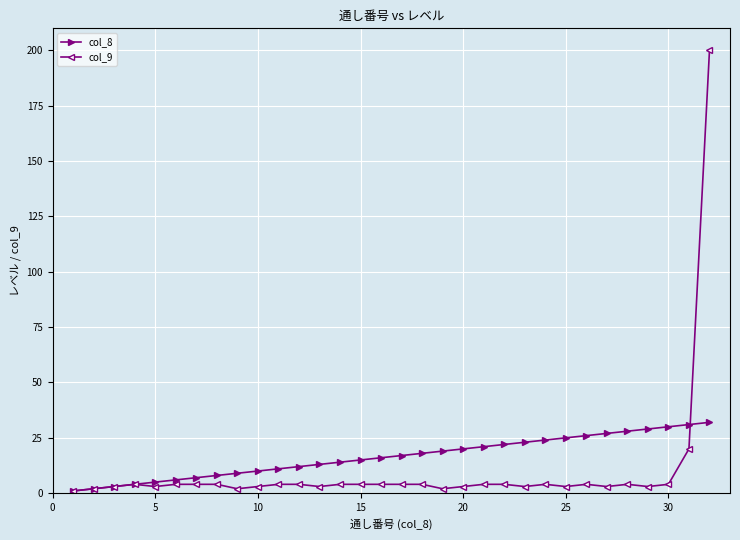

List the series in order of their peak value, lowest first.

col_8, col_9